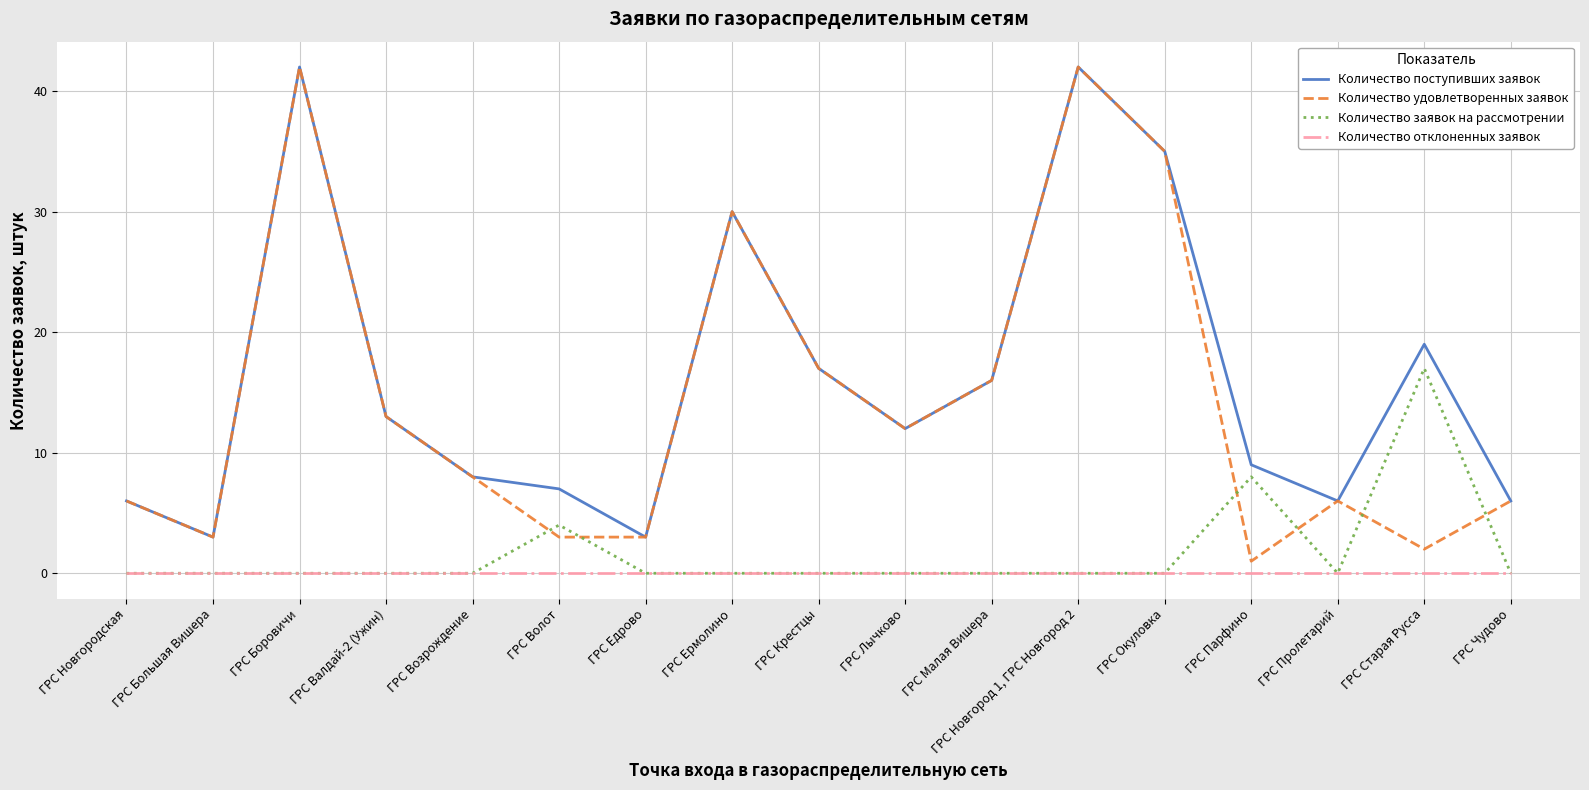

At which label does Количество поступивших заявок first exceed 12?

ГРС Боровичи